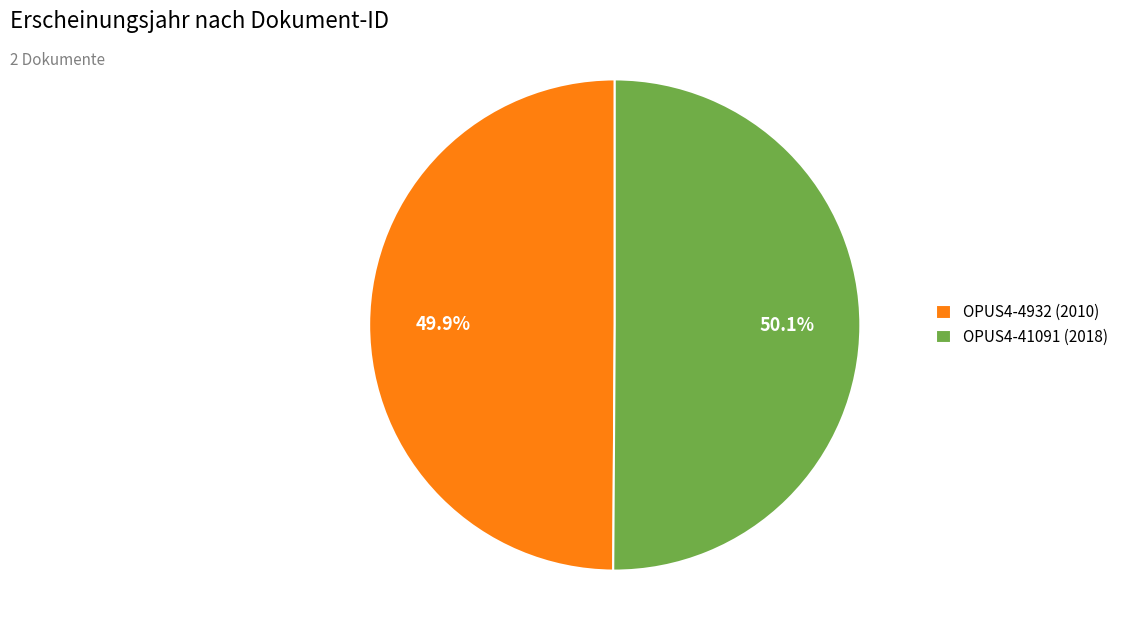

To the nearest percent, what percentage of the pie is OPUS4-4932?

50%